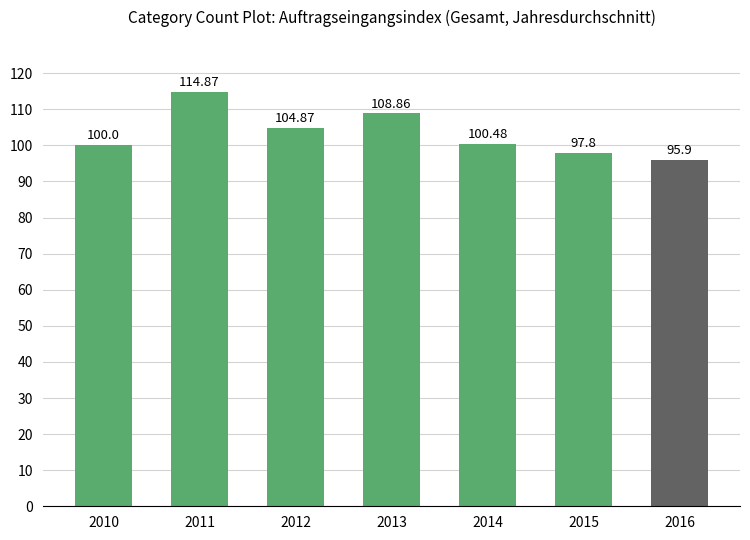

Is it true that the value at 2010 is 39.4?

False